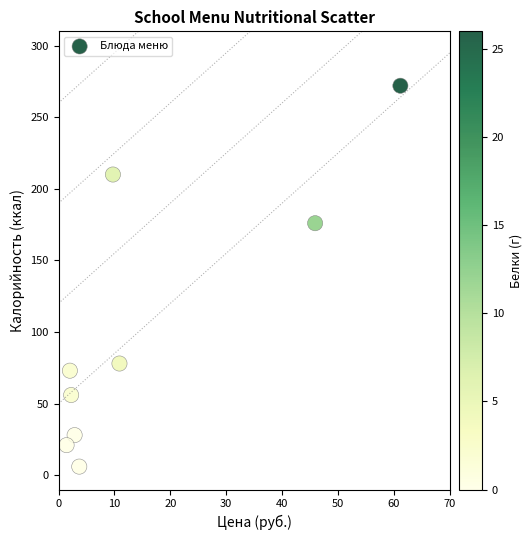

What is the average Y value?

102